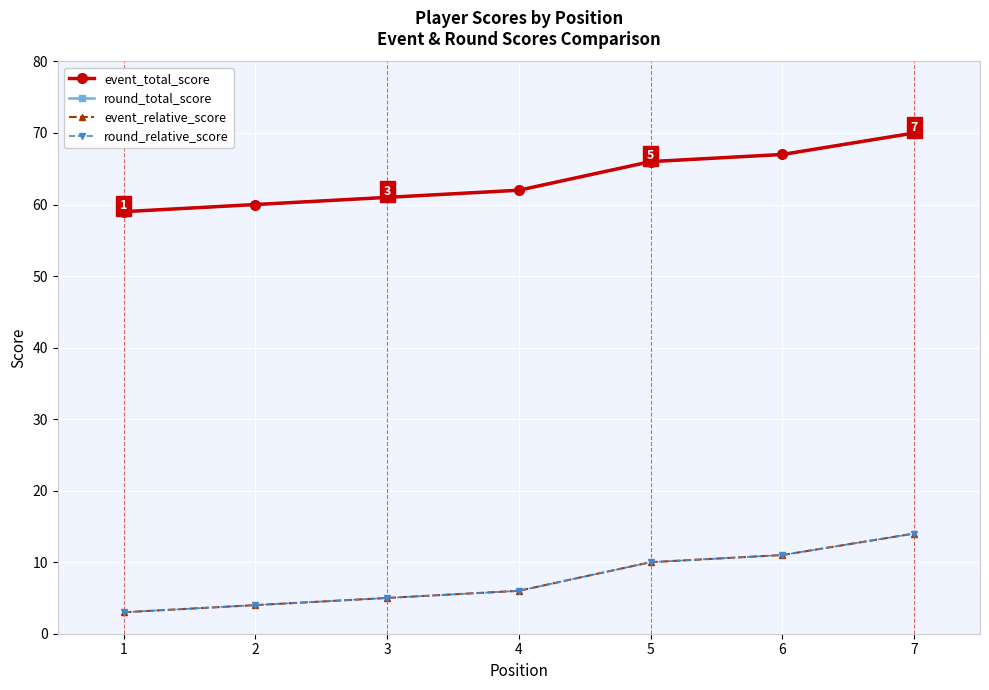

Between 3 and 5, which series saw the biggest shift?

event_total_score